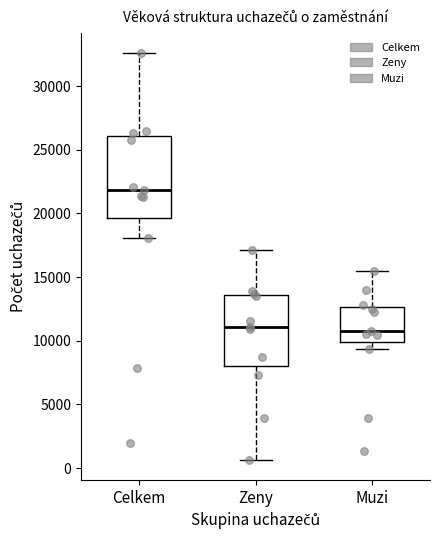

Comparing the boxes themselves (not the whiskers), which one is the tallest?

Celkem